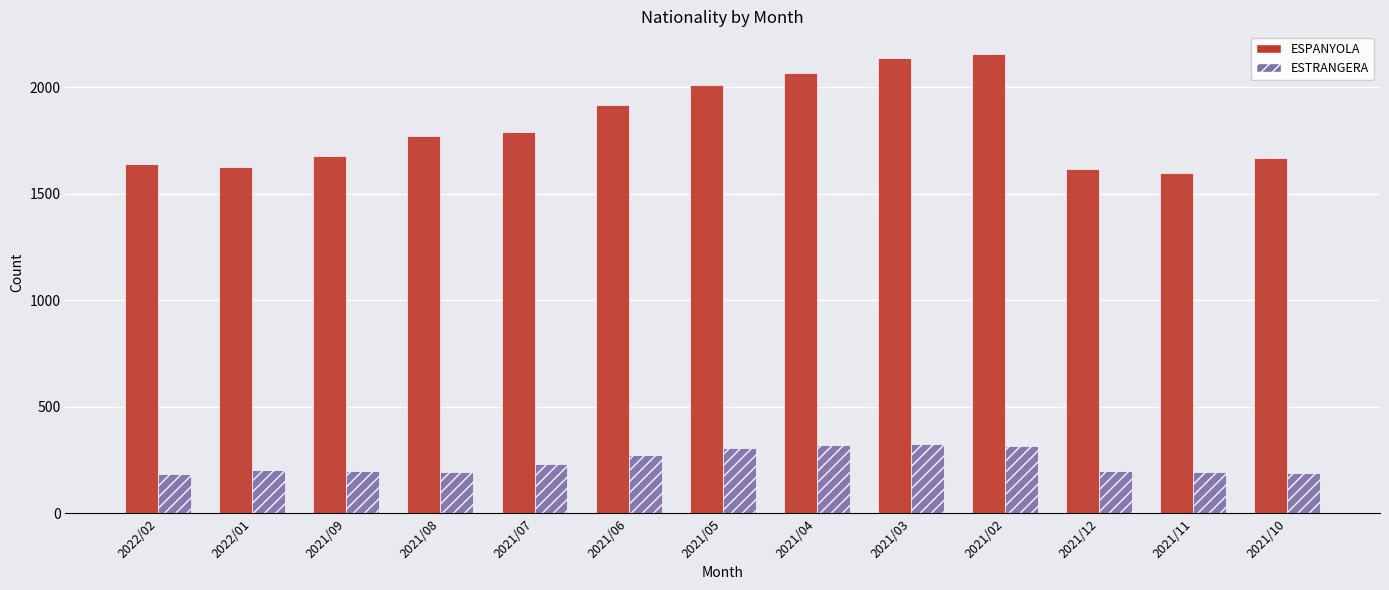

The ESPANYOLA series shows 1668 at 2021/10. True or false?

True